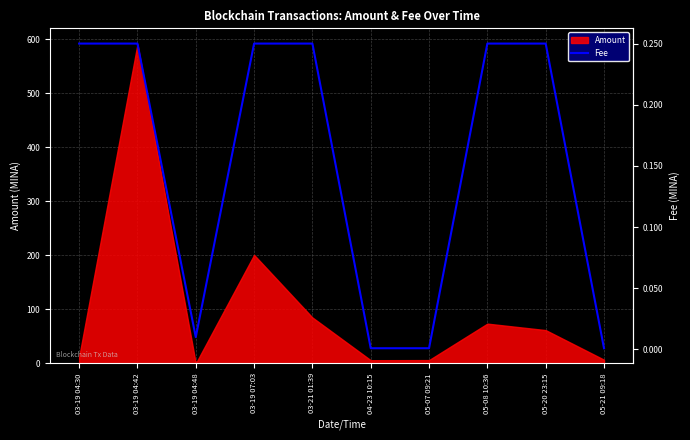

How many categories are shown in the chart?

10